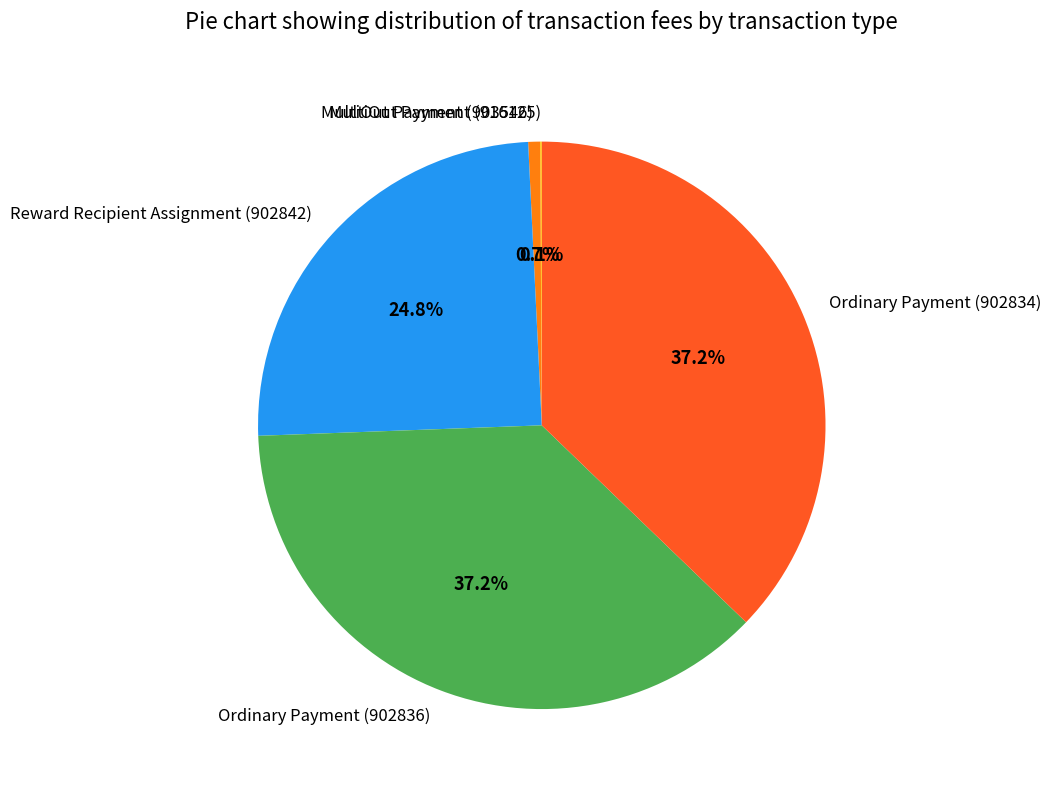

Is there any slice that represents more than half of the pie?

No